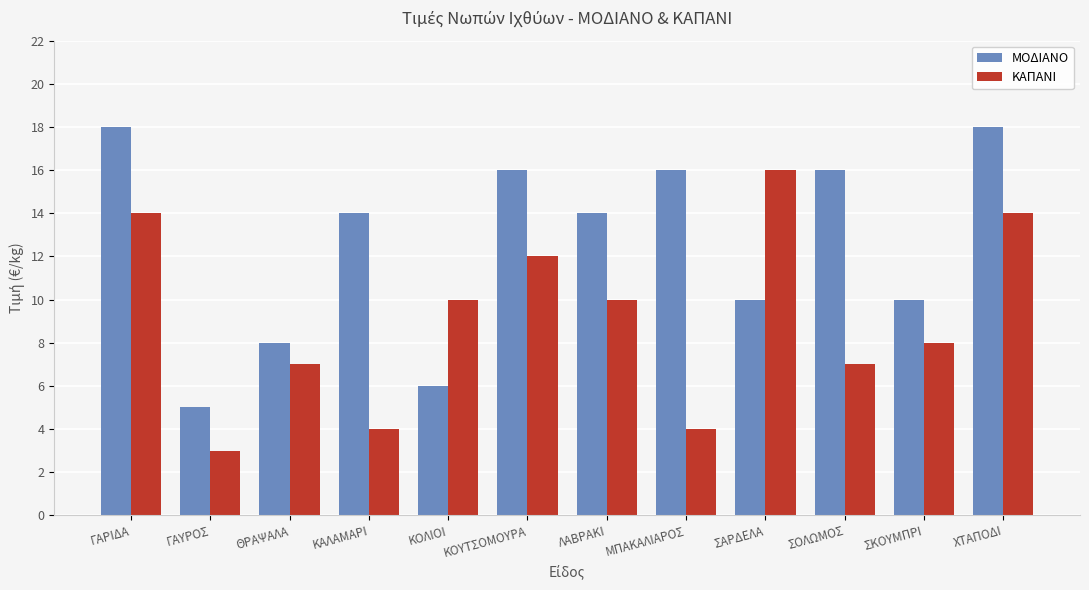

List the series in order of their overall mean, lowest first.

ΚΑΠΑΝΙ, ΜΟΔΙΑΝΟ